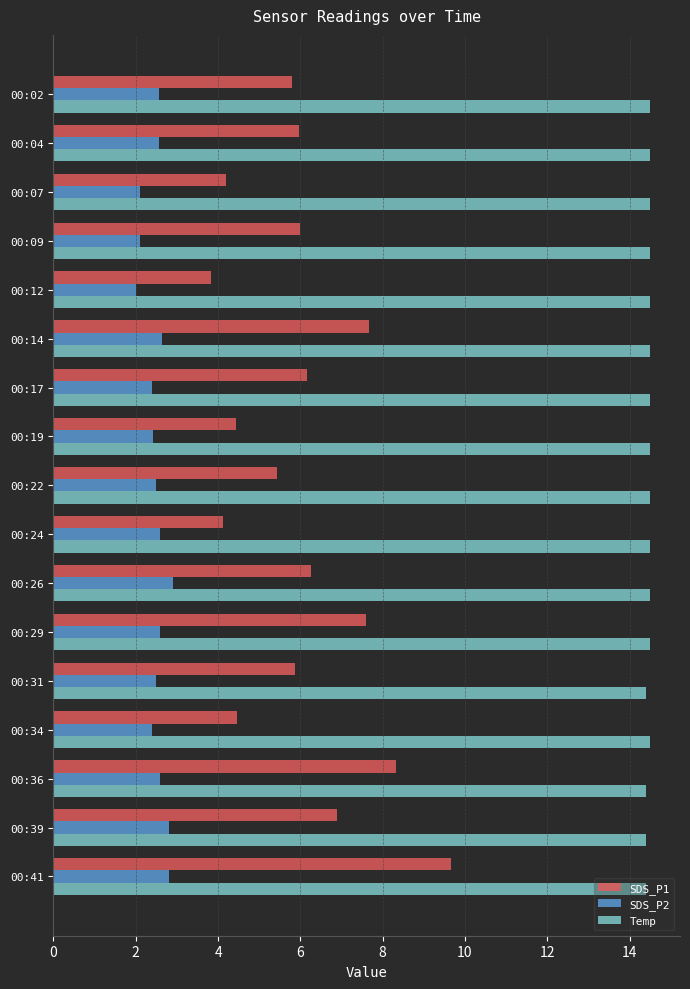

Which series has the largest range (max minus min)?

SDS_P1